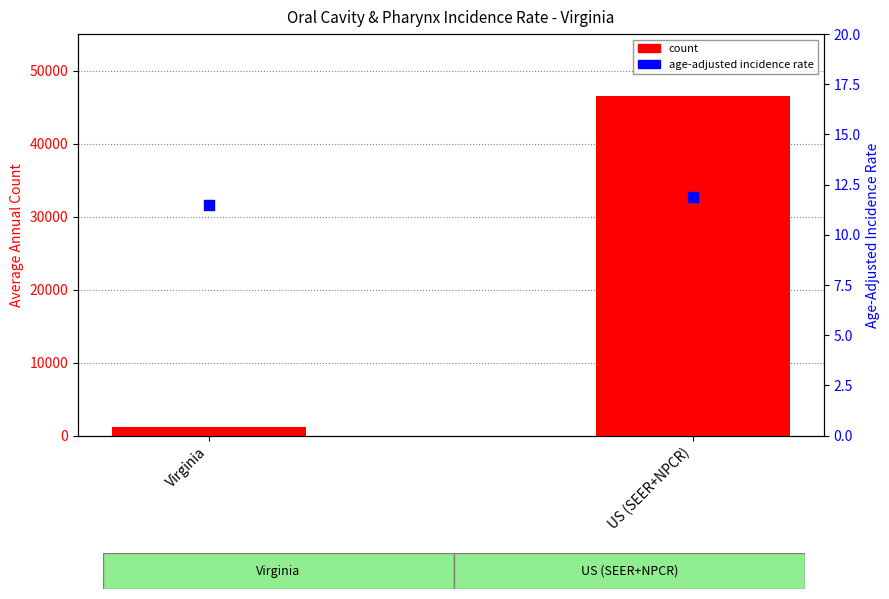

At how many categories does at least one series exceed 13961?

1